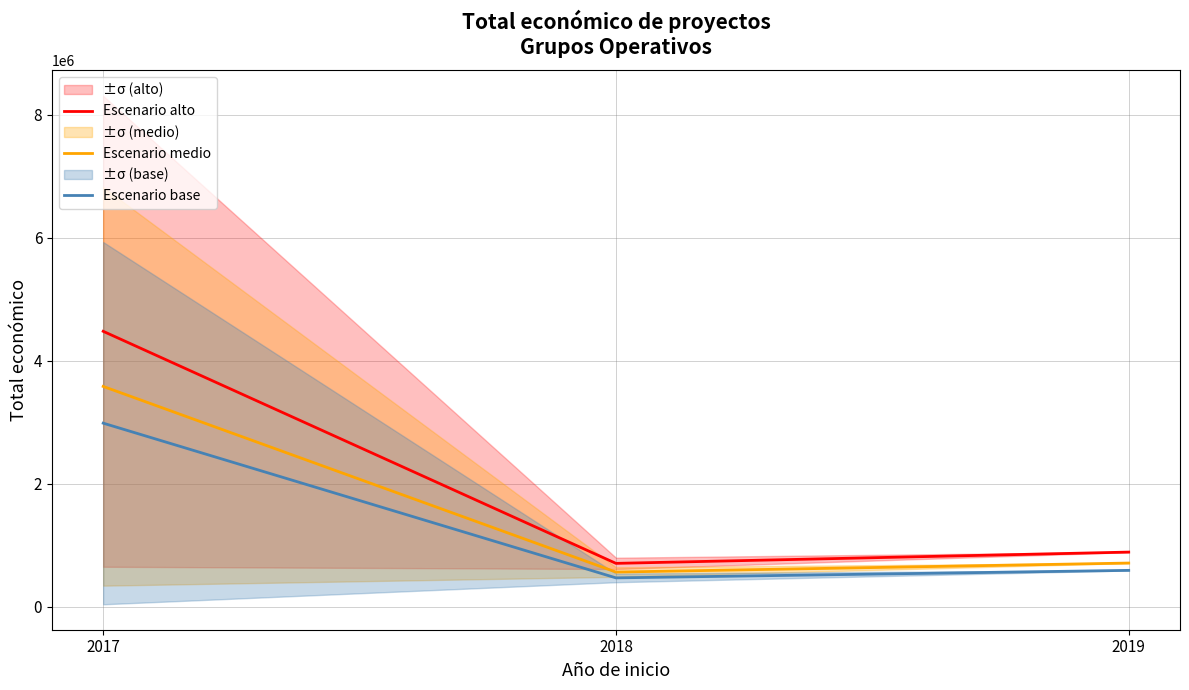

Which series has the largest range (max minus min)?

Escenario alto